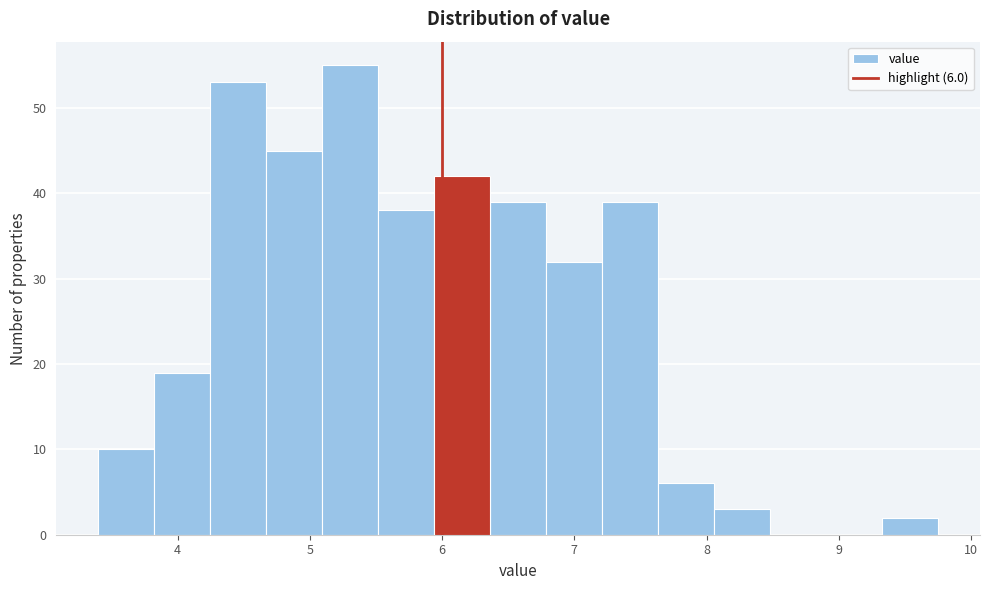

Which range on the x-axis has the tallest bar?

5.1 to 5.5